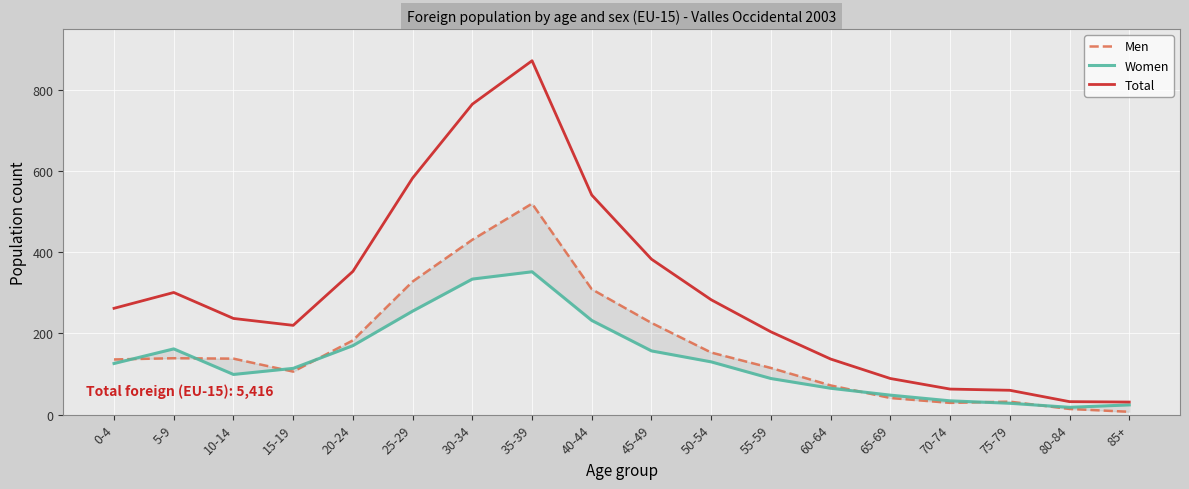

Is it true that Women equals 532 at 35-39?

False